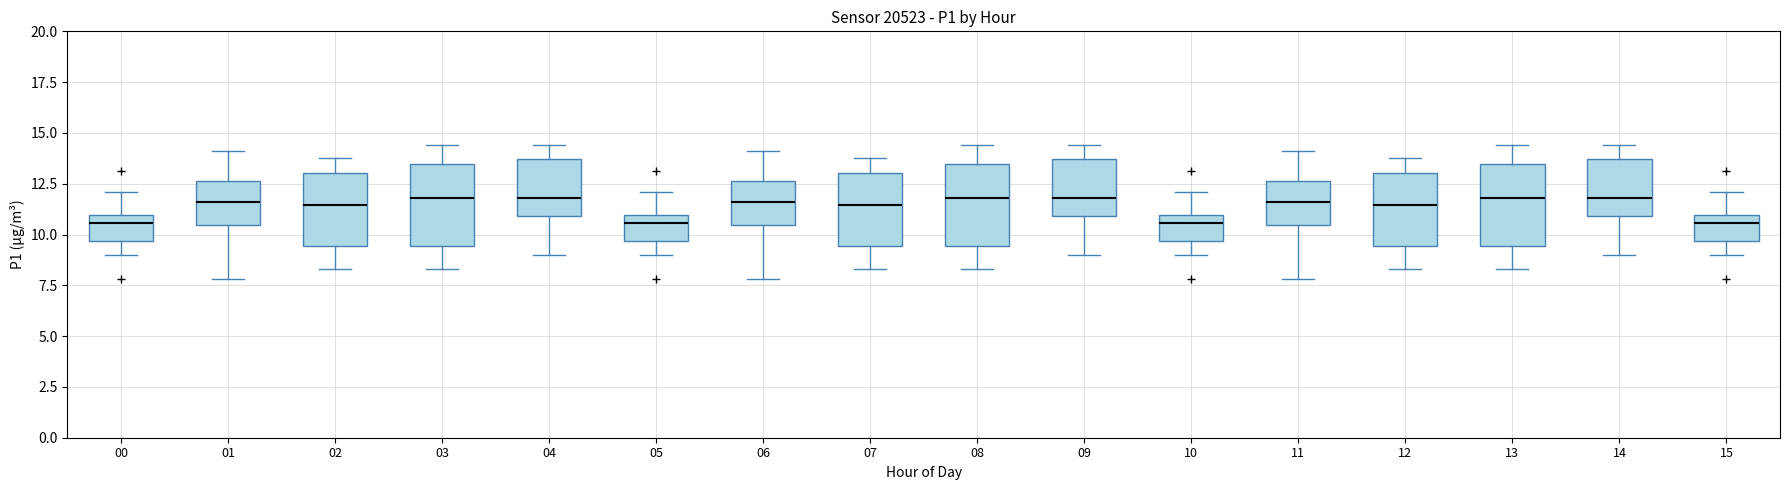

Reading left to right, read every box against the y-axis: the position of its median line, the range the box covers, and the ends of its whiskers. The values are not printed on the chart, so give them approximately, as read against the axis.

00: median 10.5, box 9.5 to 11.0, whiskers 9.0 to 12.0
01: median 11.5, box 10.5 to 12.5, whiskers 8.0 to 14.0
02: median 11.5, box 9.5 to 13.0, whiskers 8.5 to 14.0
03: median 12.0, box 9.5 to 13.5, whiskers 8.5 to 14.5
04: median 12.0, box 11.0 to 13.5, whiskers 9.0 to 14.5
05: median 10.5, box 9.5 to 11.0, whiskers 9.0 to 12.0
06: median 11.5, box 10.5 to 12.5, whiskers 8.0 to 14.0
07: median 11.5, box 9.5 to 13.0, whiskers 8.5 to 14.0
08: median 12.0, box 9.5 to 13.5, whiskers 8.5 to 14.5
09: median 12.0, box 11.0 to 13.5, whiskers 9.0 to 14.5
10: median 10.5, box 9.5 to 11.0, whiskers 9.0 to 12.0
11: median 11.5, box 10.5 to 12.5, whiskers 8.0 to 14.0
12: median 11.5, box 9.5 to 13.0, whiskers 8.5 to 14.0
13: median 12.0, box 9.5 to 13.5, whiskers 8.5 to 14.5
14: median 12.0, box 11.0 to 13.5, whiskers 9.0 to 14.5
15: median 10.5, box 9.5 to 11.0, whiskers 9.0 to 12.0